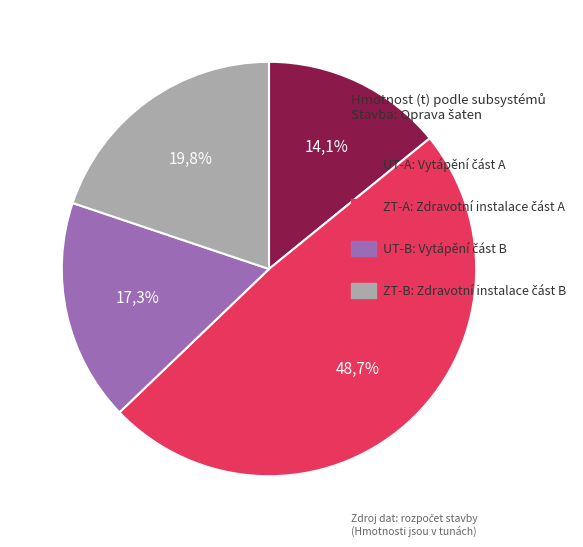

Which category has the smallest portion of the pie?

UT-A: "A" Vytápění